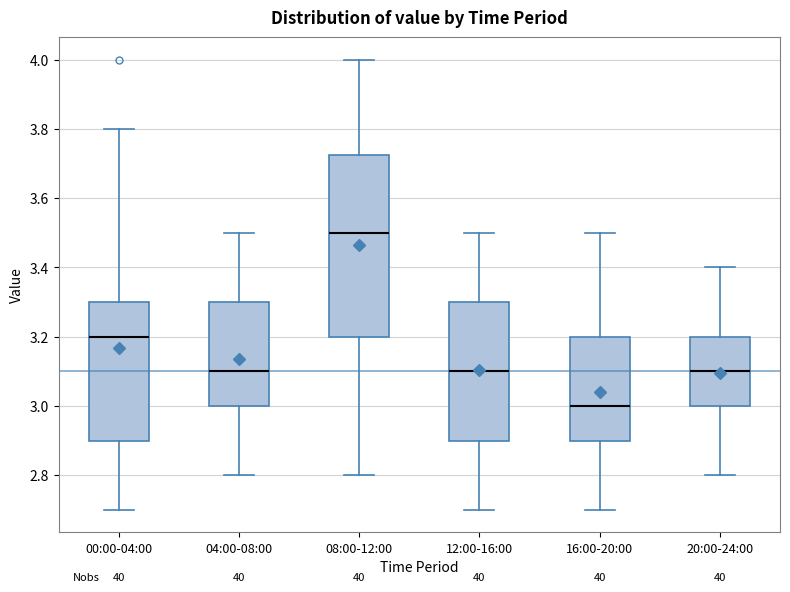

Which box's median line is the highest?

08:00-12:00